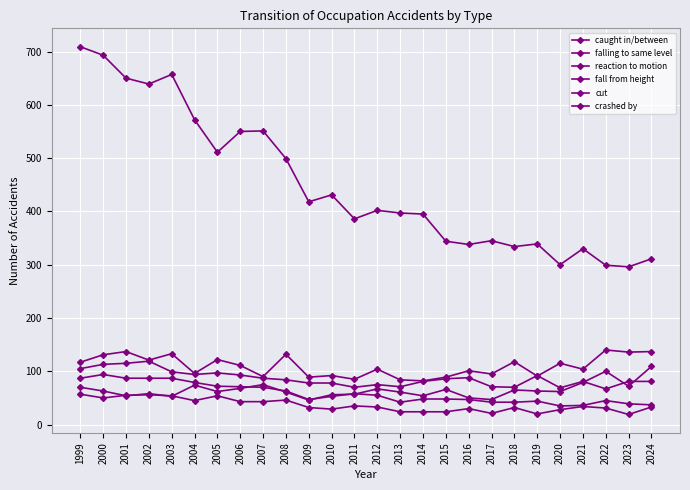

Count the number of data series in this chart.

6